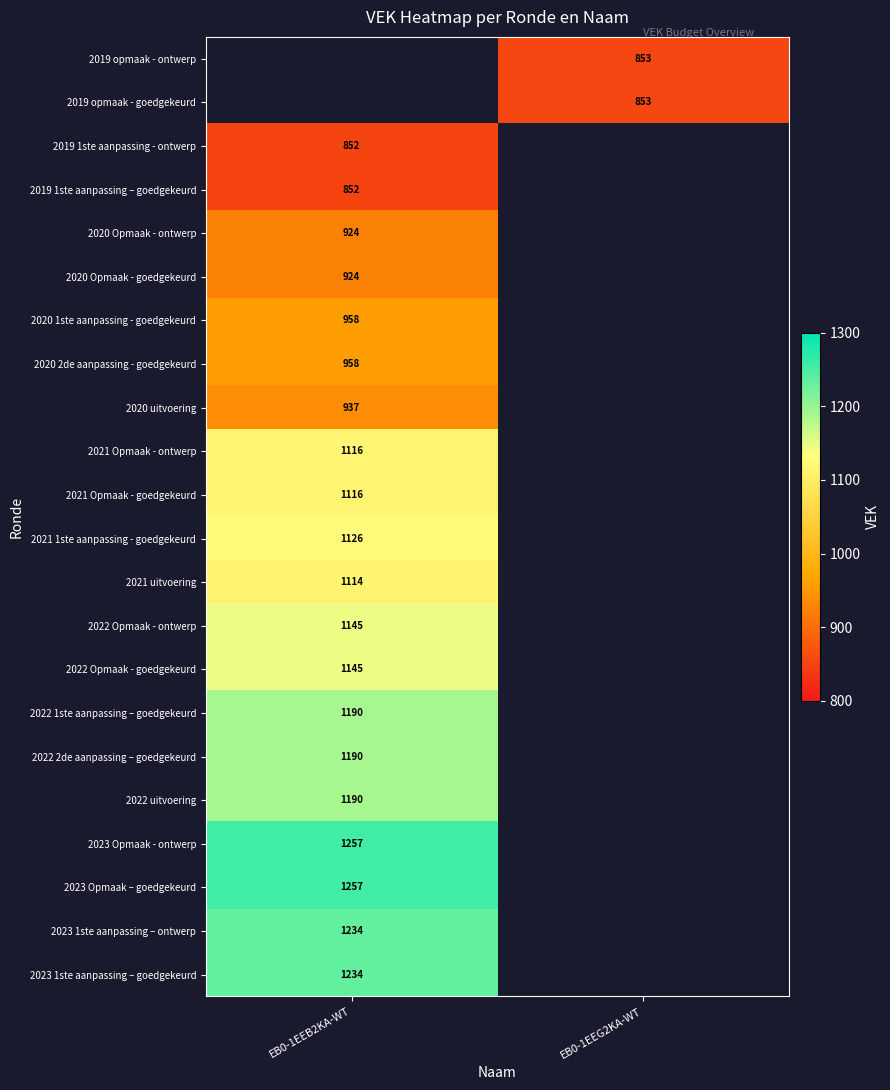

Is it true that 2023 Opmaak - ontwerp equals 1257 at EB0-1EEB2KA-WT?

True